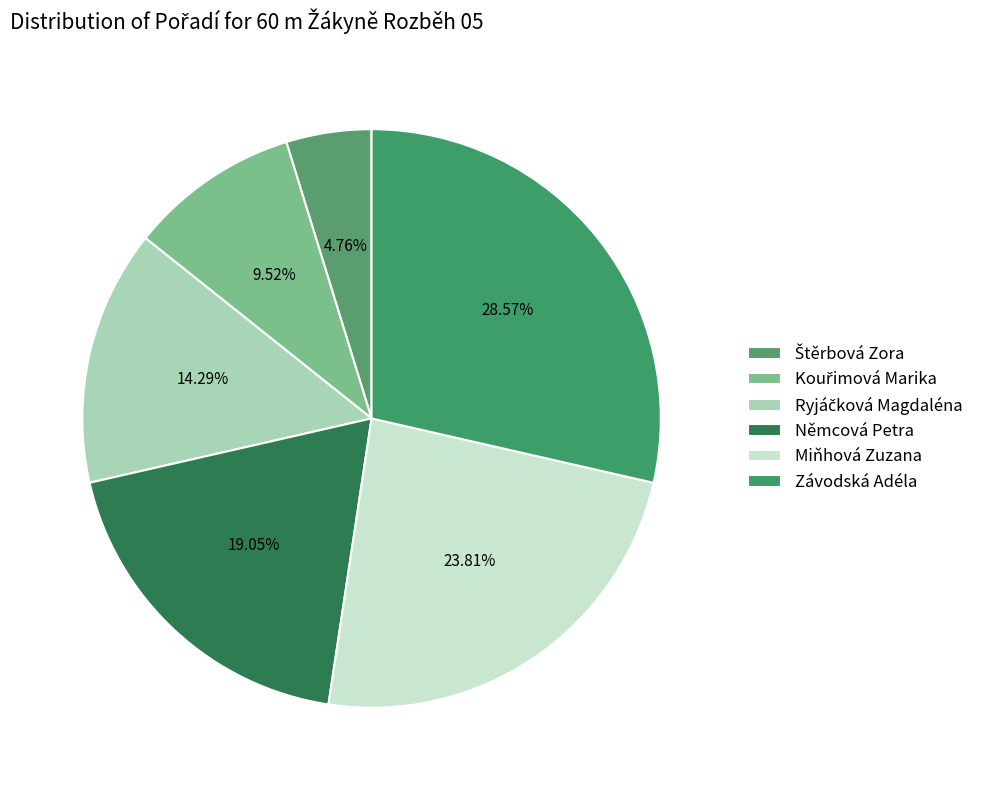

To the nearest percent, what is the average slice percentage?

17%